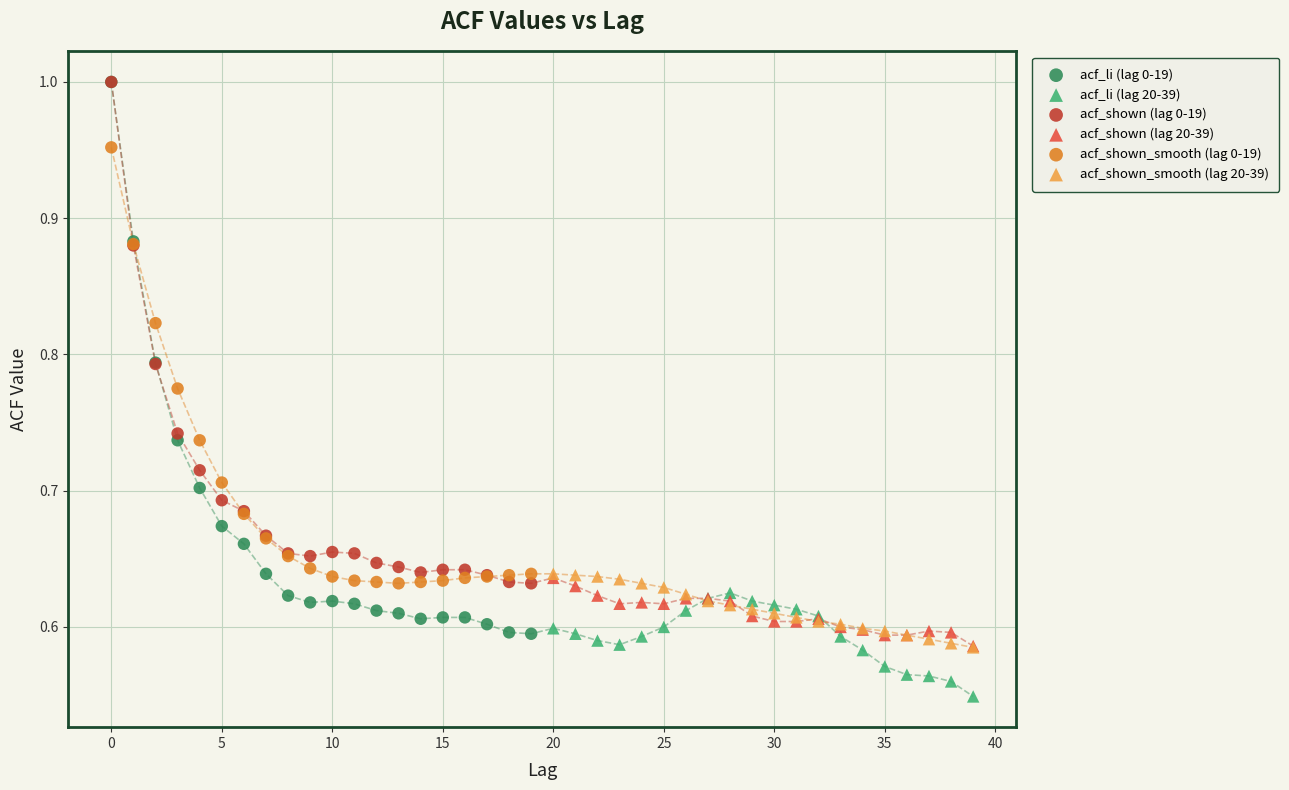

What are all the series names shown in the legend?

acf_li (lag 0-19), acf_li (lag 20-39), acf_shown (lag 0-19), acf_shown (lag 20-39), acf_shown_smooth (lag 0-19), acf_shown_smooth (lag 20-39)